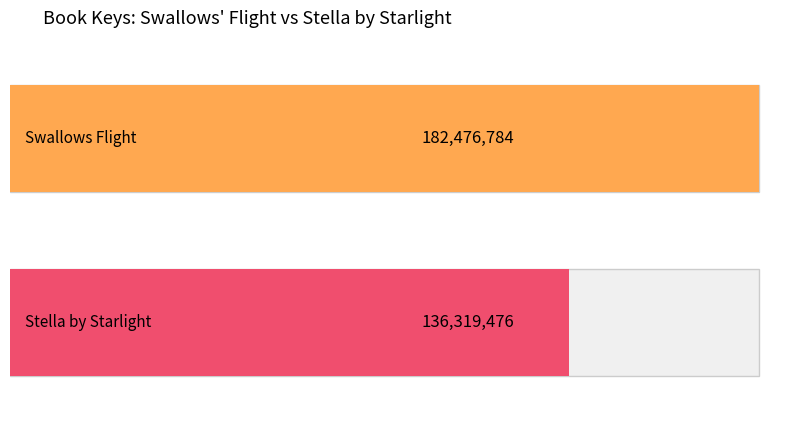

Approximately how many times larger is the value at Swallows Flight compared to Stella by Starlight?

1.3